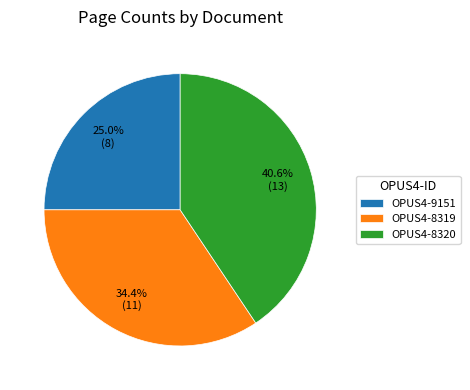

Rank the categories by value from highest to lowest.

OPUS4-8320, OPUS4-8319, OPUS4-9151